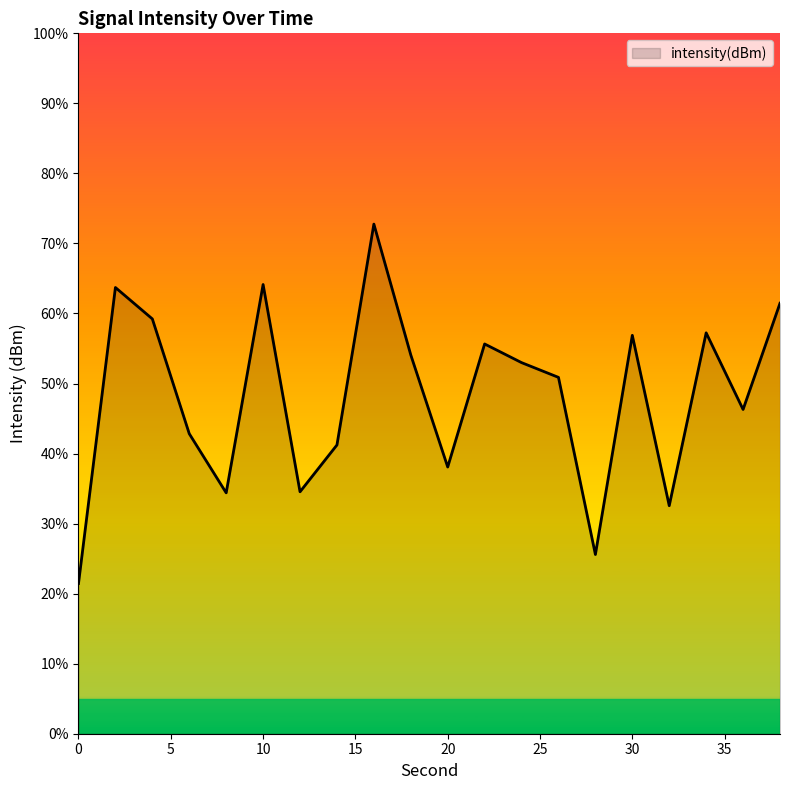

What is the smallest value displayed?

21.5